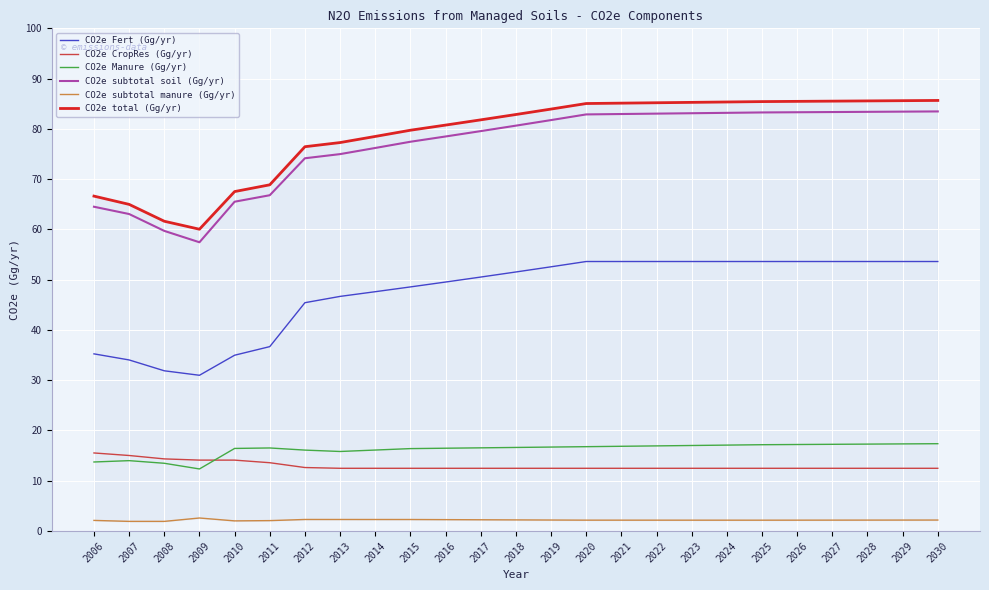

Which has a higher value, 2017 or 2016?

2017